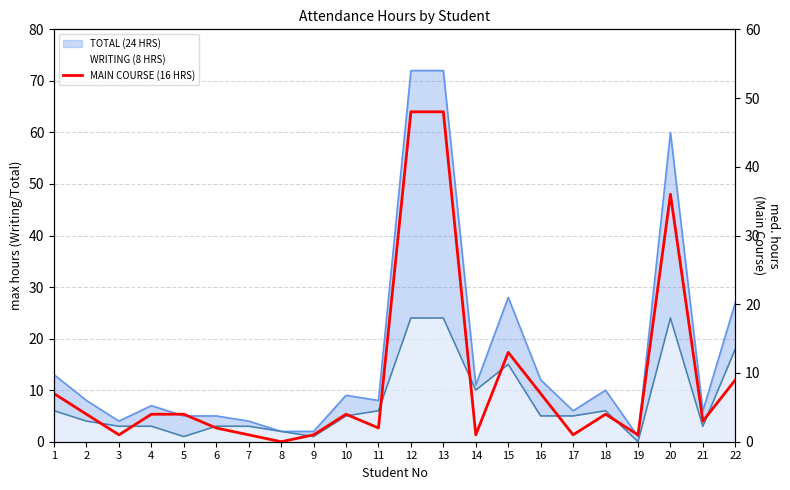

How many data points does each series have?

22